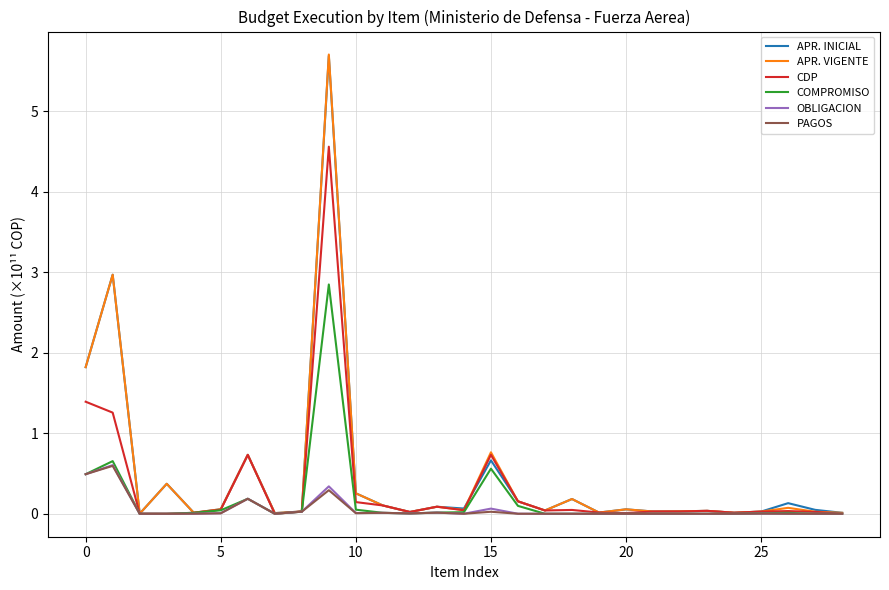

How many lines are shown in the chart?

6